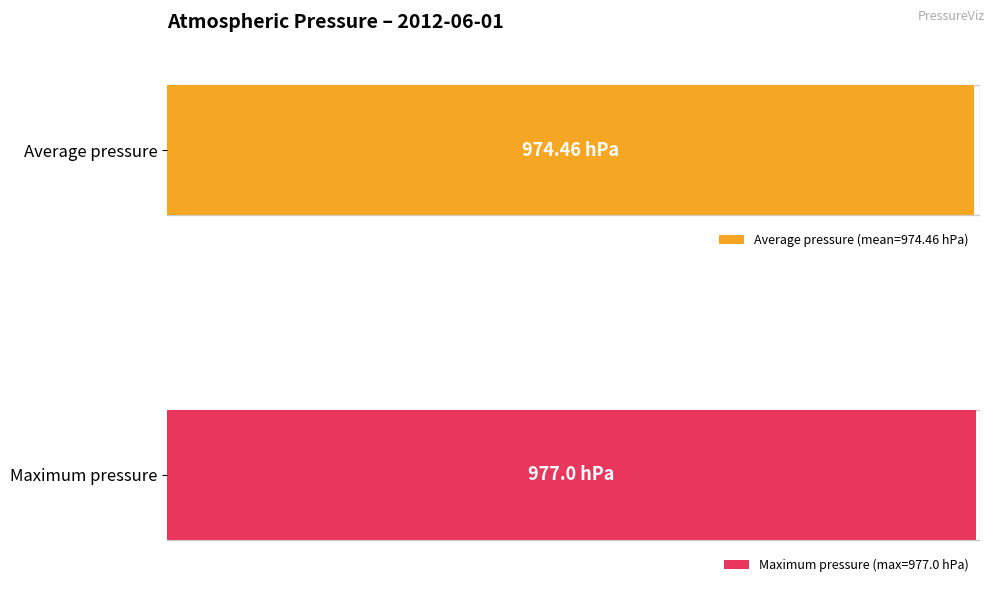

True or false: the data shows 1542 at 01:00.

False